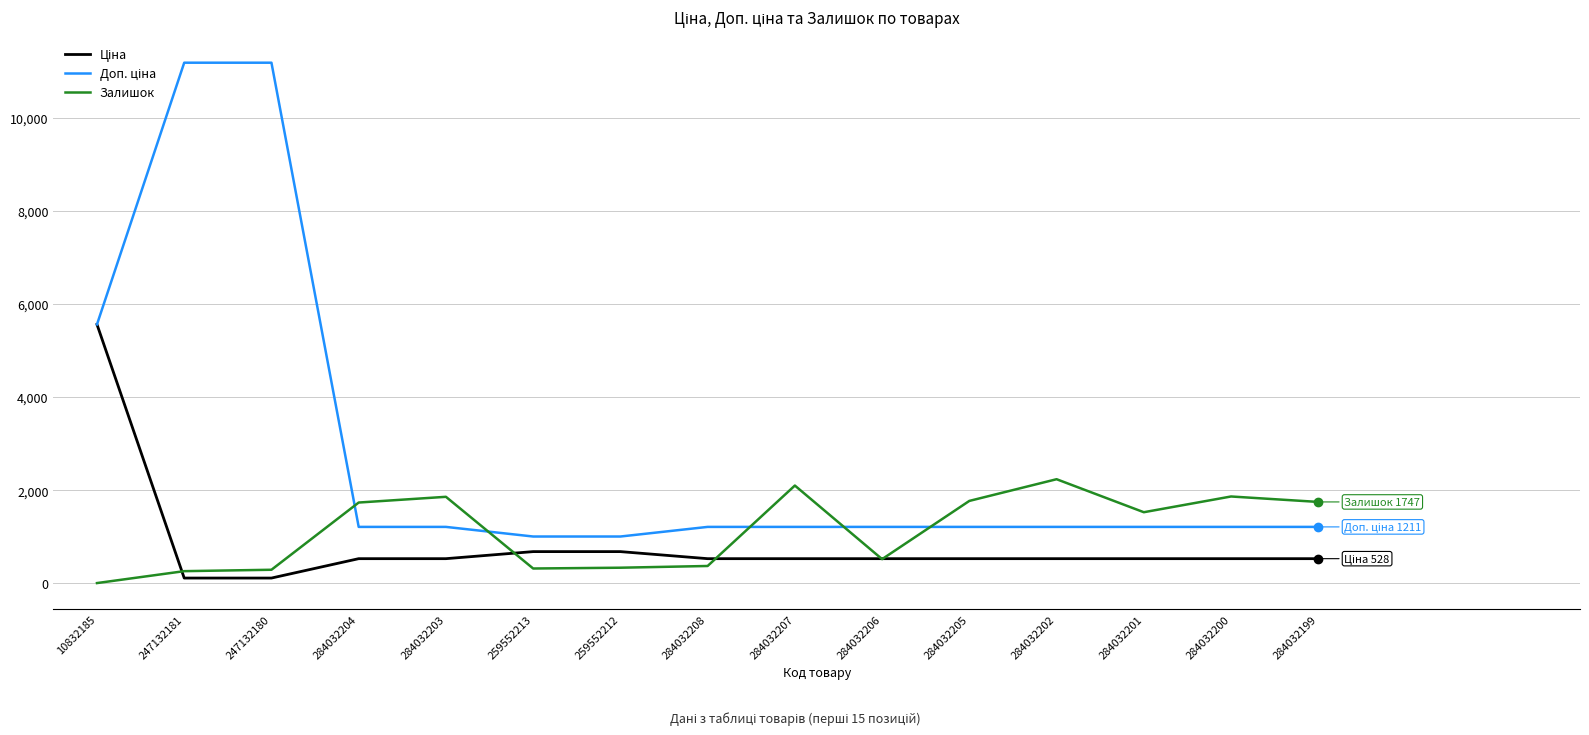

The Залишок series shows 1747.0 at 284032199. True or false?

True